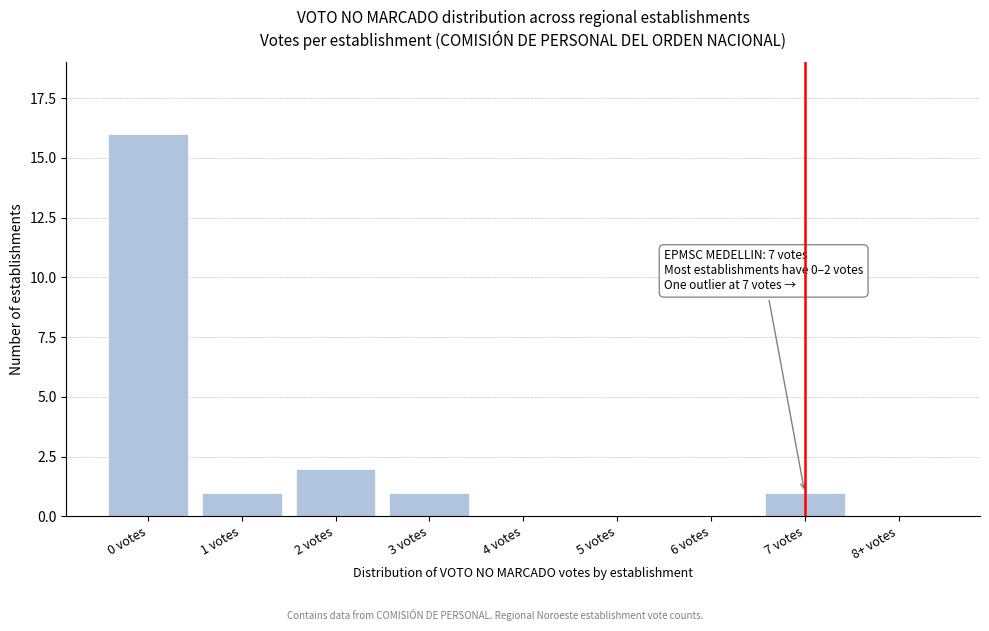

Reading right to left, what are all the values shown in this chart?

8+ votes=0	7 votes=1	6 votes=0	5 votes=0	4 votes=0	3 votes=1	2 votes=2	1 votes=1	0 votes=16